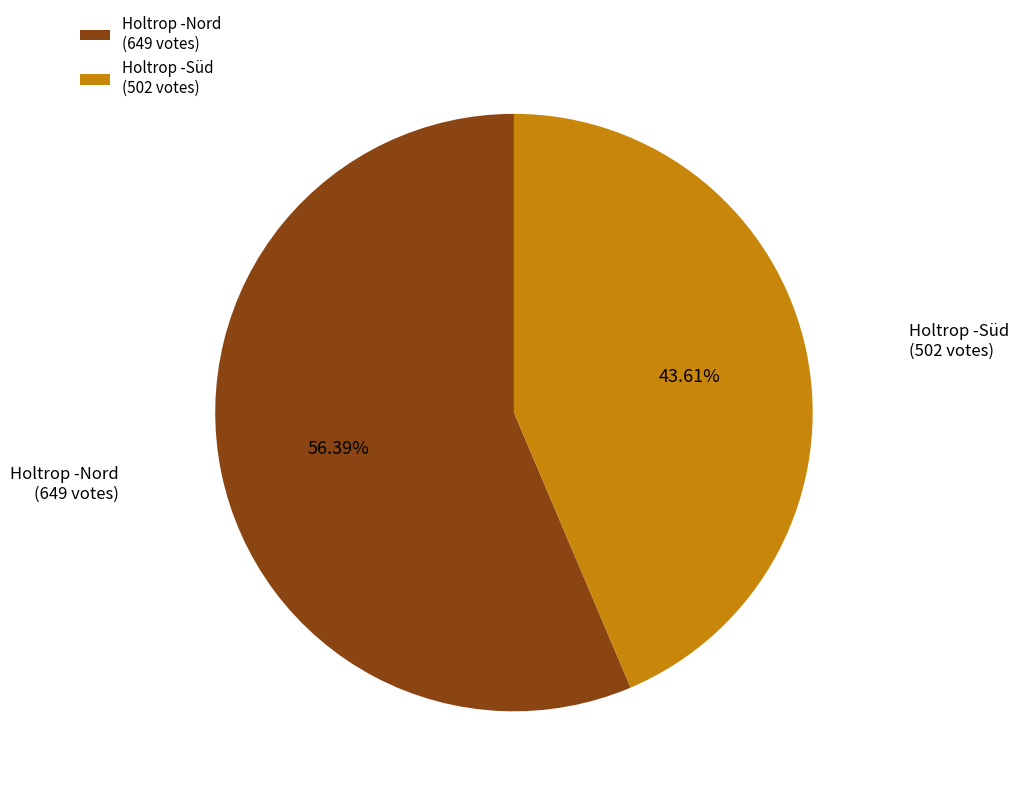

Approximately how many times larger is the value at Holtrop -Nord (649 votes) compared to Holtrop -Süd (502 votes)?

1.3